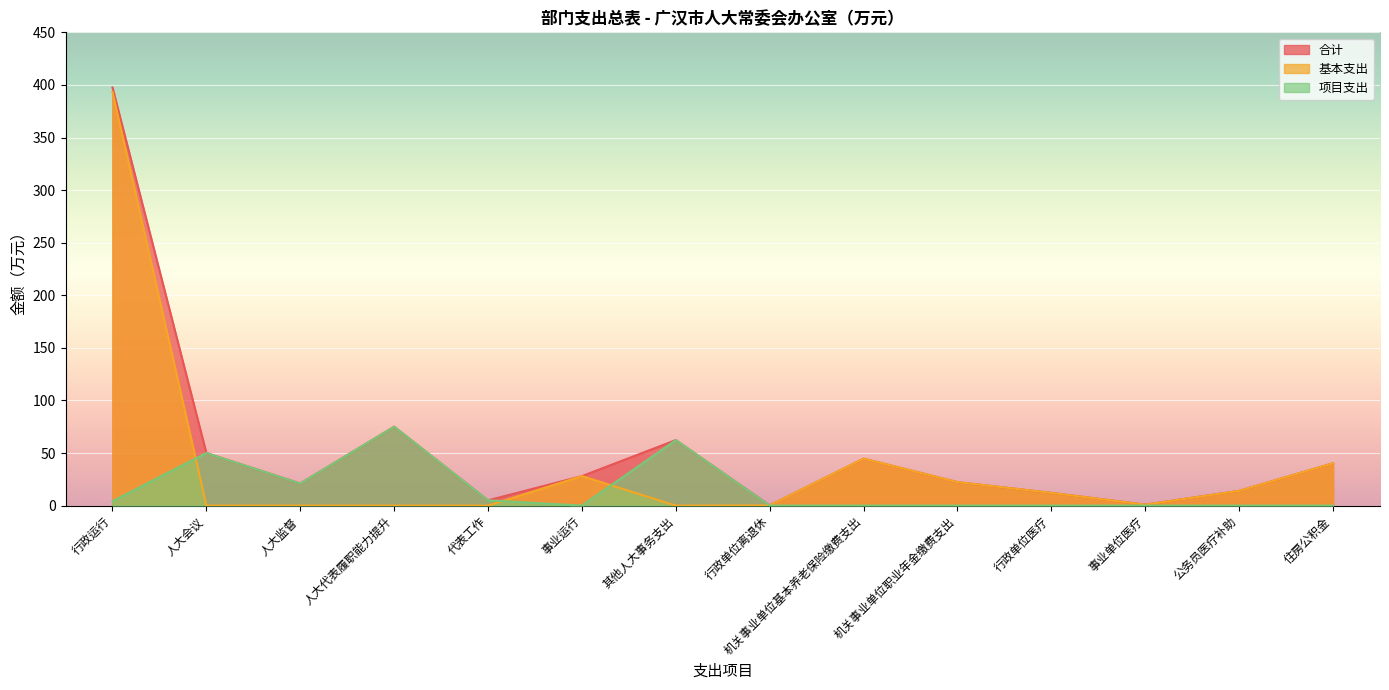

True or false: 项目支出 has a value of -50.2 at 事业单位医疗.

False